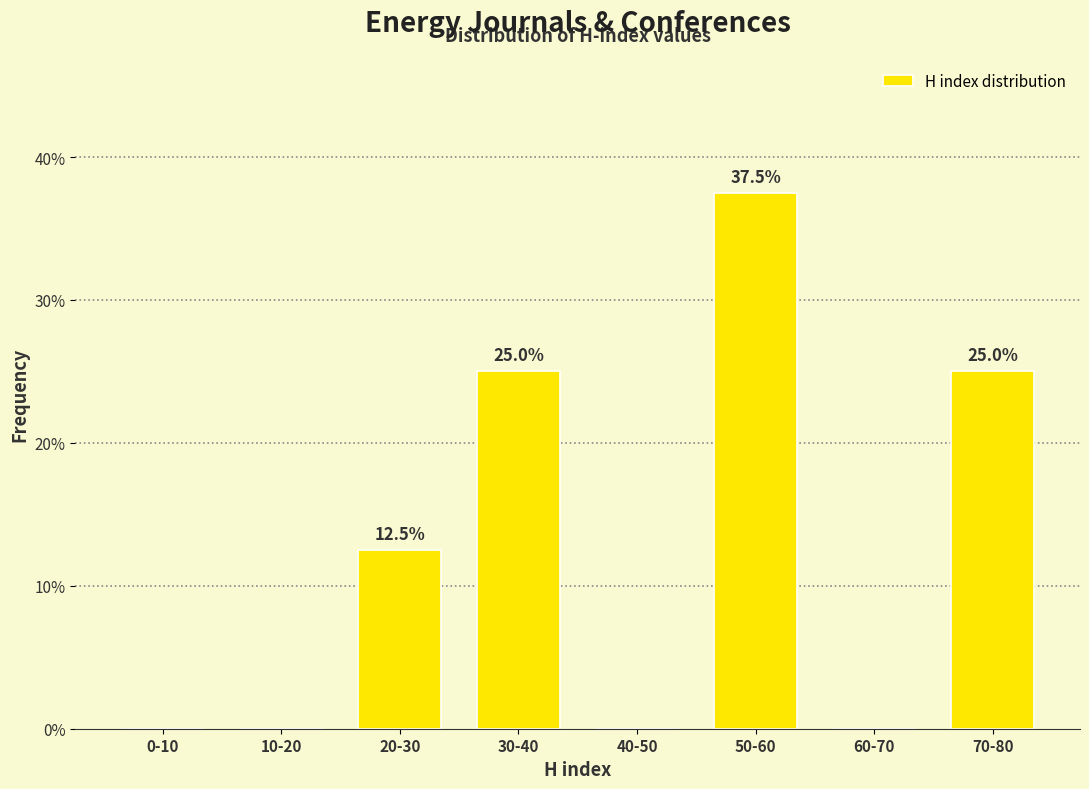

Reading left to right, list all the values displayed in this chart.

0-10=0.0	10-20=0.0	20-30=12.5	30-40=25.0	40-50=0.0	50-60=37.5	60-70=0.0	70-80=25.0